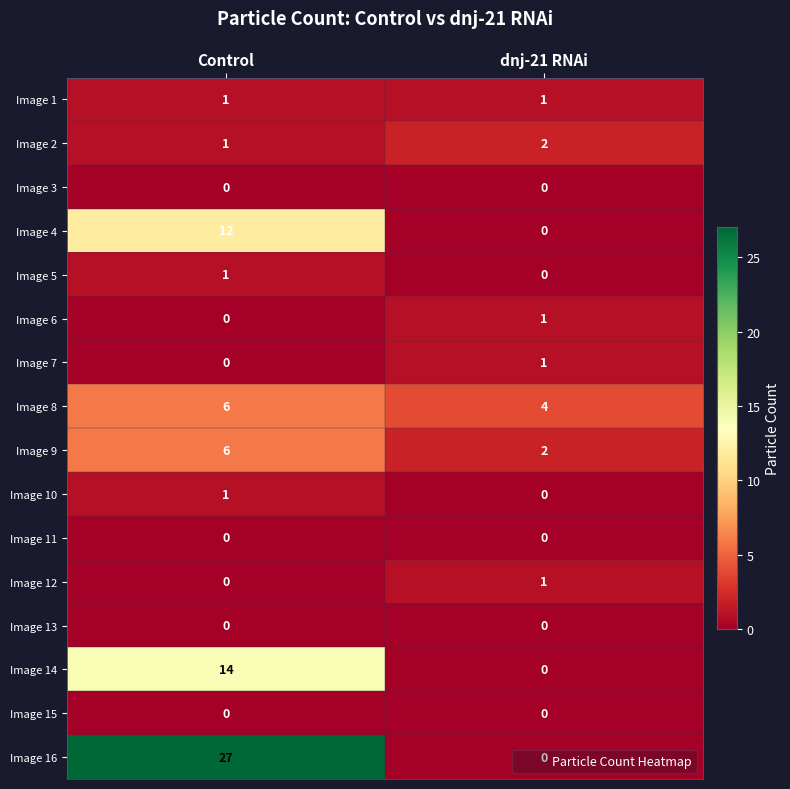

At which category is the sum across all series the highest?

Control